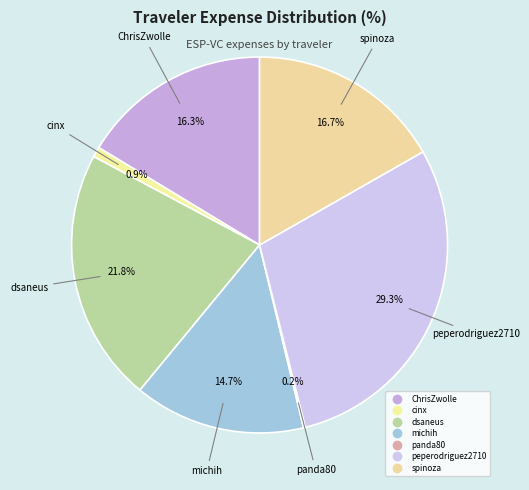

Which has a higher value, spinoza or michih?

spinoza